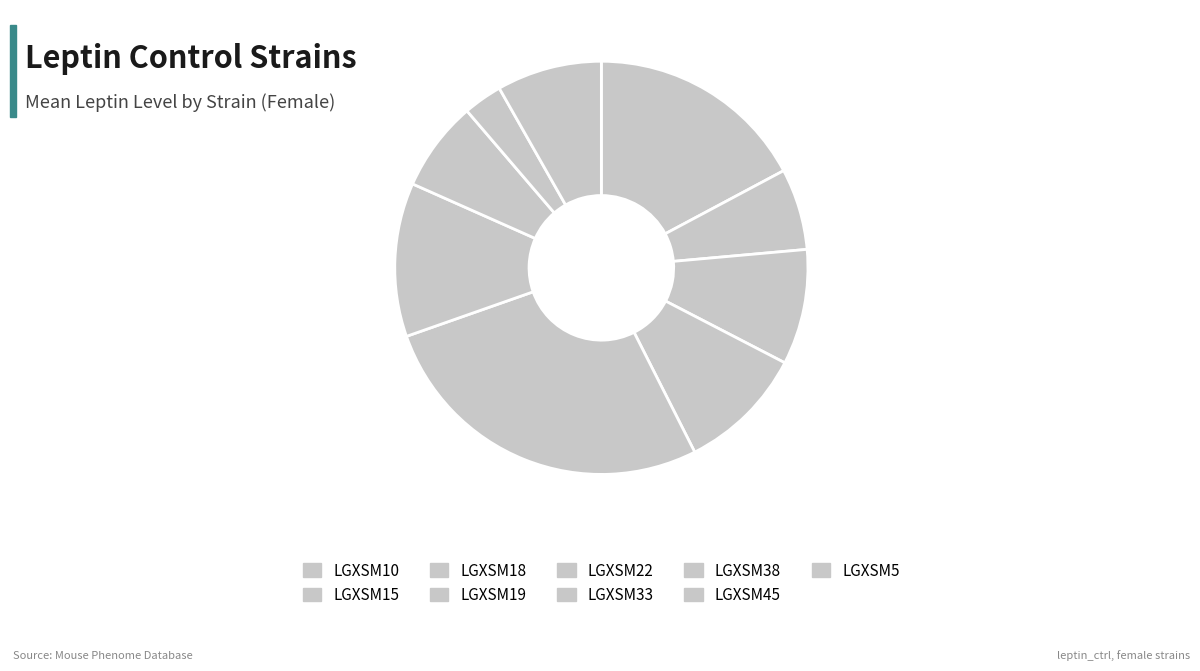

To the nearest percent, what is the average slice percentage?

11%